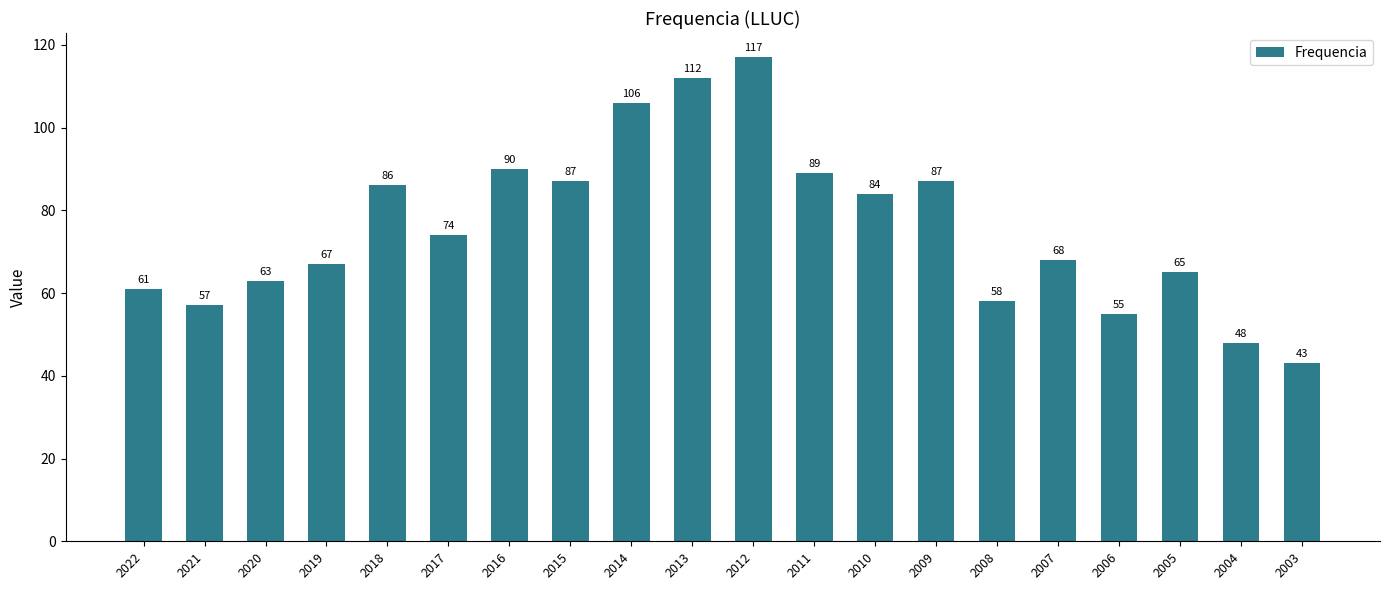

At which label does the data first exceed 74?

2018